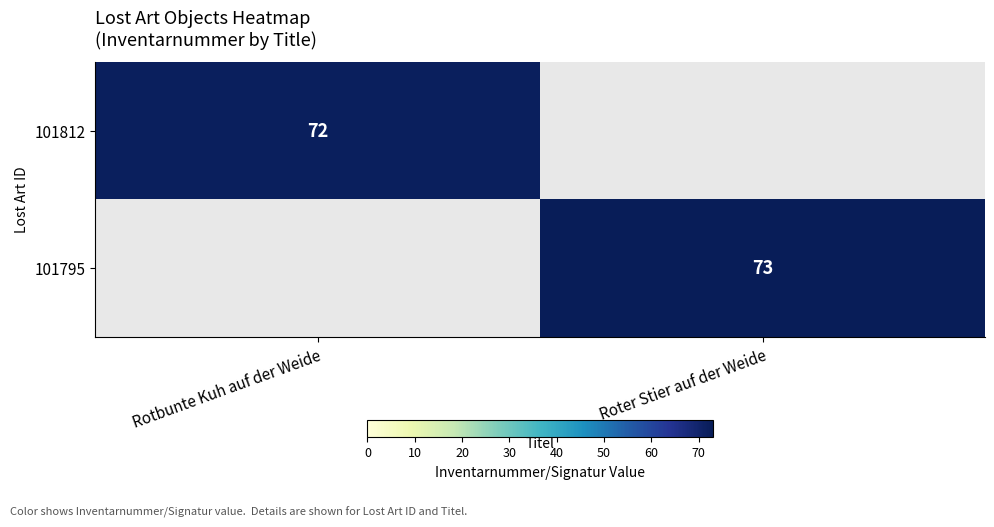

Is the value of 101812 at Rotbunte Kuh auf der Weide greater than the value of 101795 at Roter Stier auf der Weide?

No